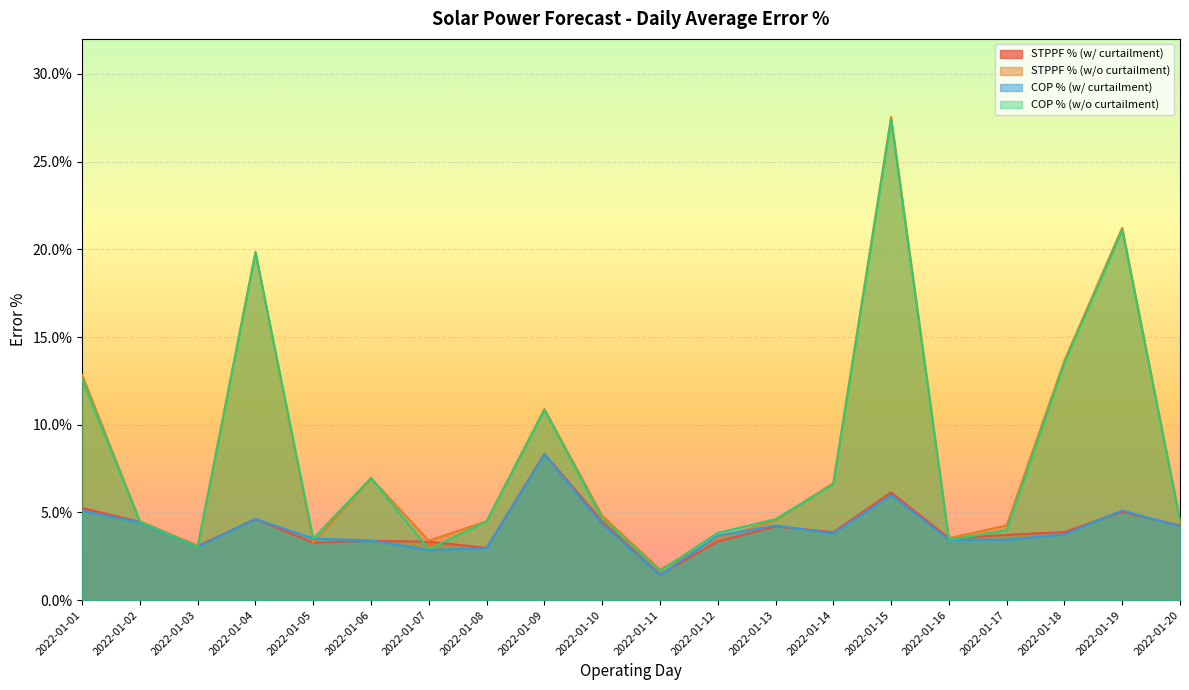

What are all the series names shown in the legend?

STPPF % (w/ curtailment), STPPF % (w/o curtailment), COP % (w/ curtailment), COP % (w/o curtailment)